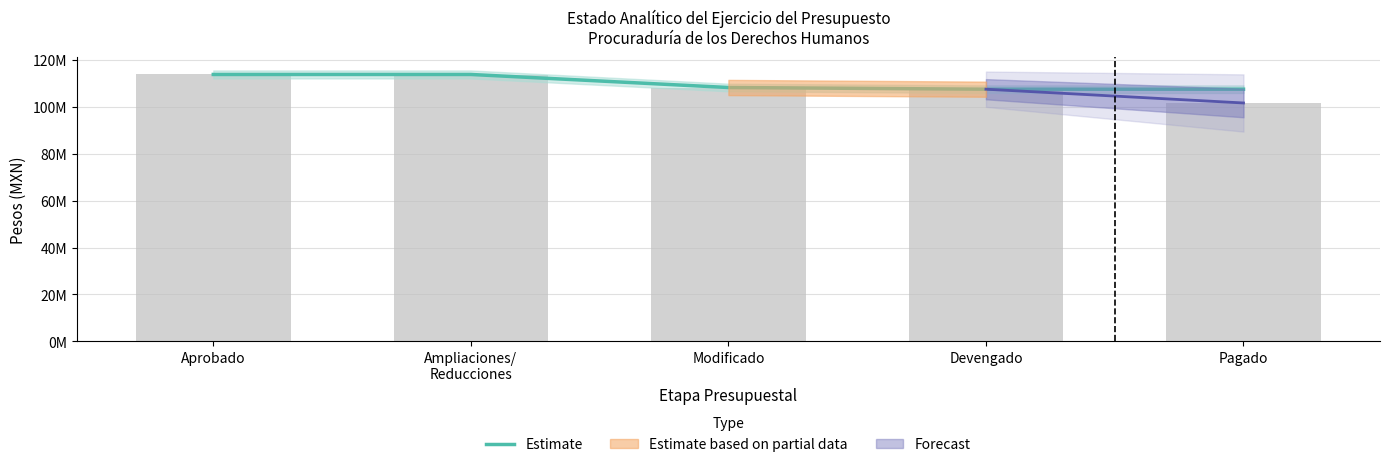

The value at Devengado is 107454171.3. True or false?

True